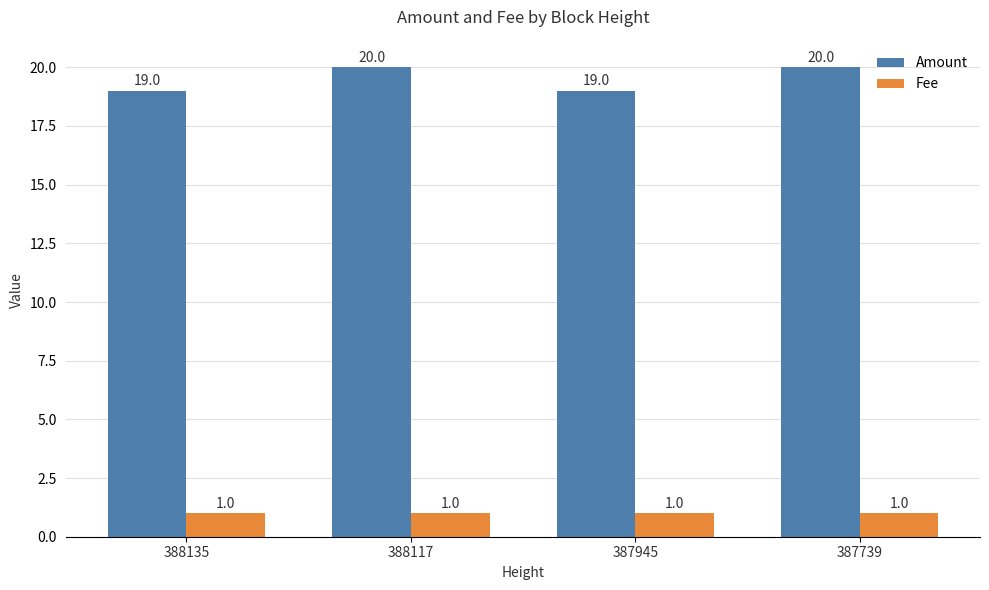

Rank the series by their average value, from highest to lowest.

Amount, Fee